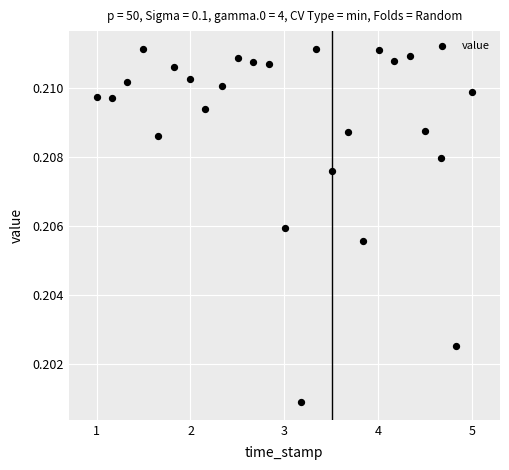

What is the range of X values (max minus min)?

4.0